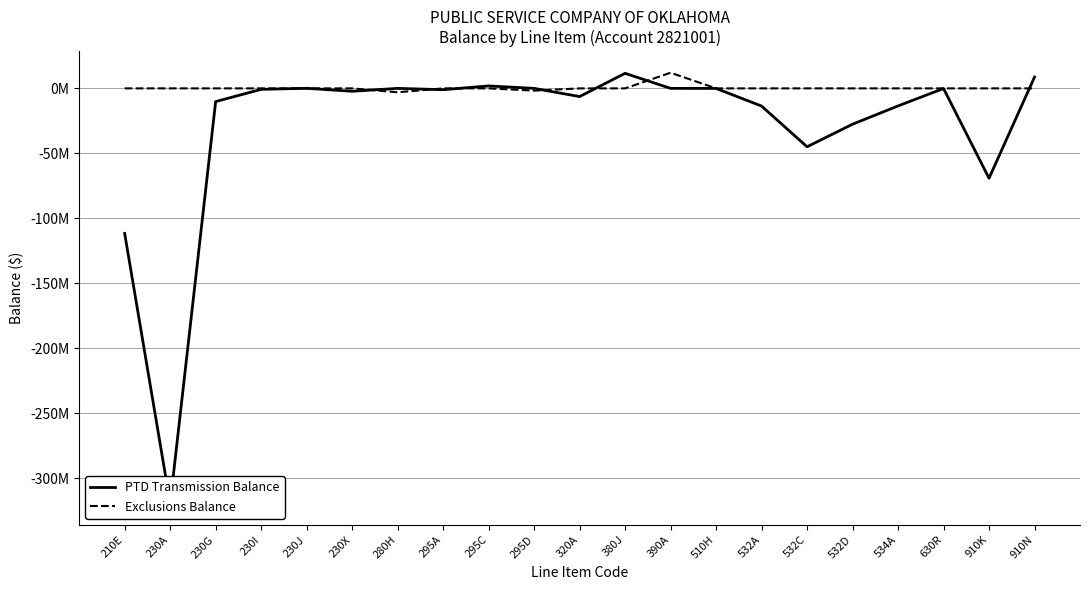

What is the label of the 6th point from the left?

230X